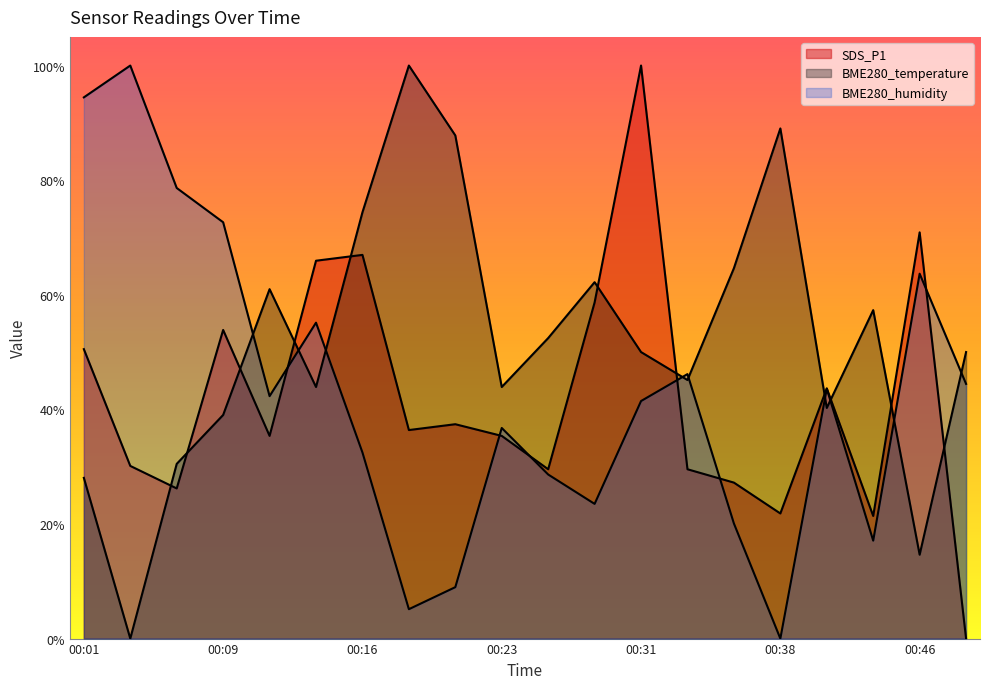

At 00:18, list the series in order from largest to smallest.

BME280_temperature, SDS_P1, BME280_humidity